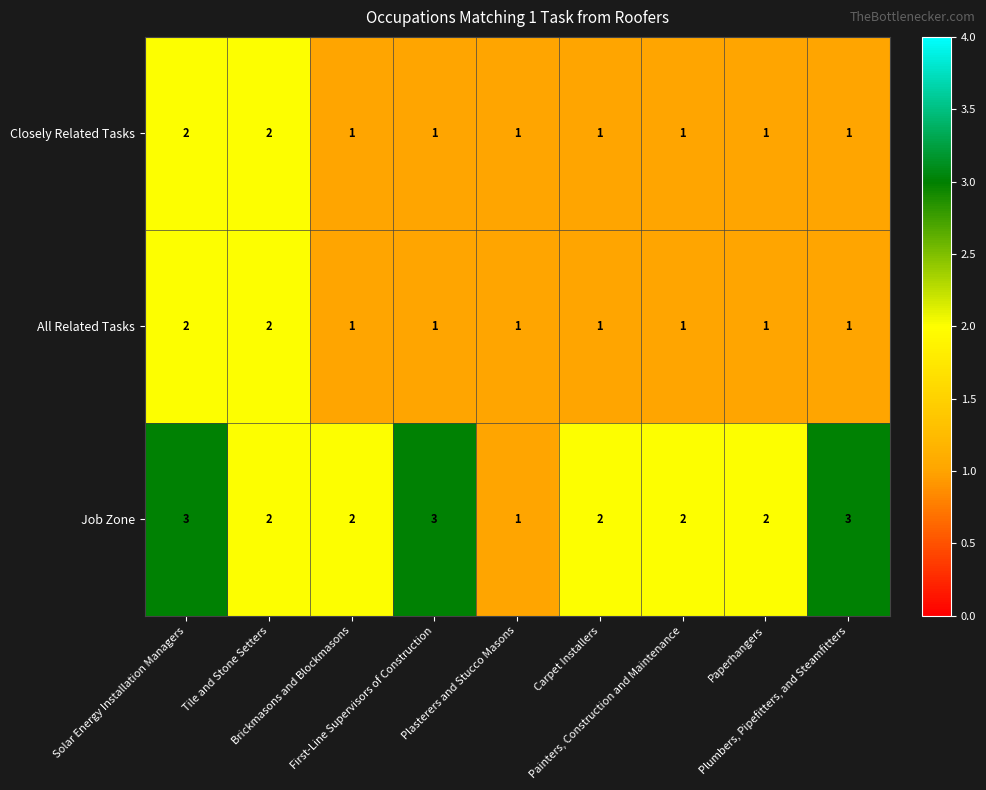

Which series has the largest total across all categories?

Job Zone